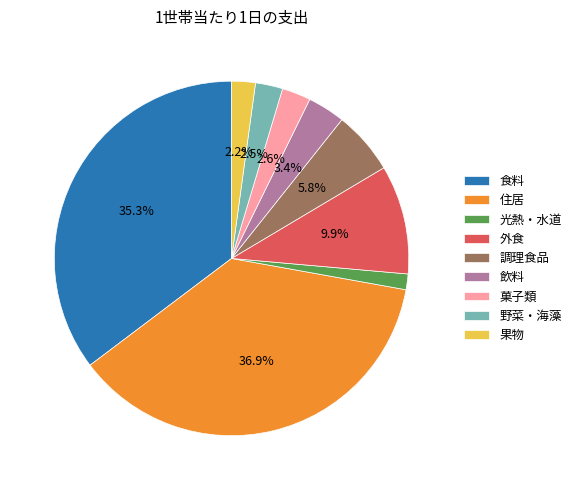

How much of the chart is everything except 果物?

97.8%